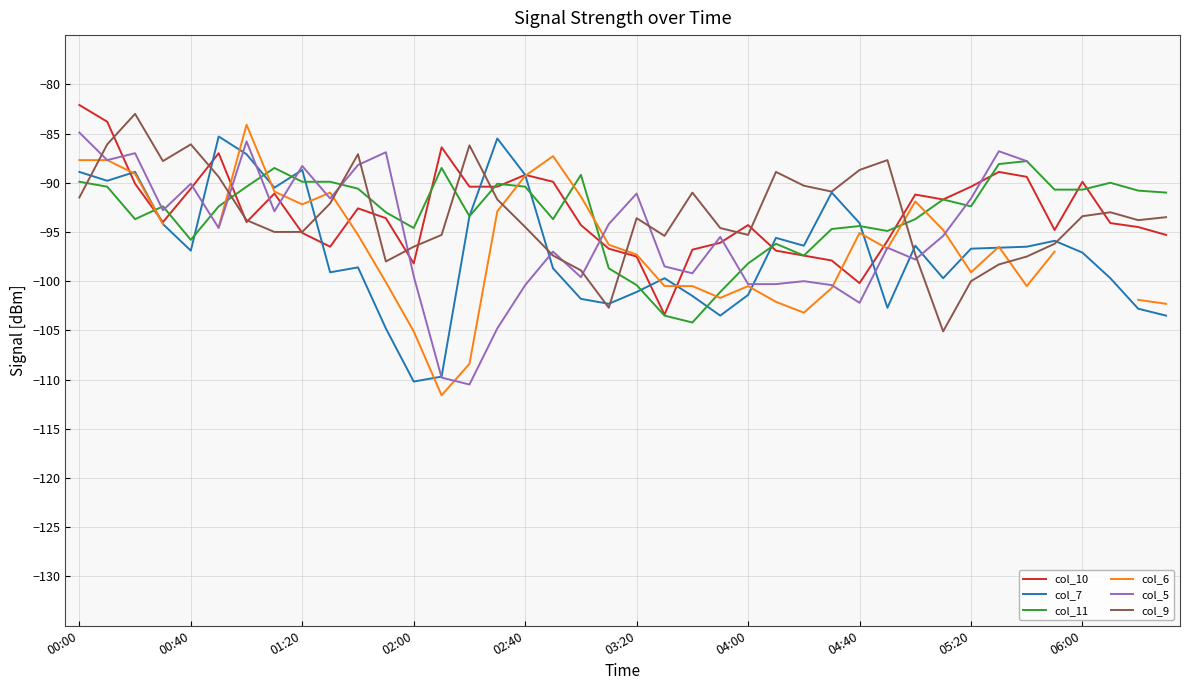

What is the spread (max minus min) of values at 30?

6.6